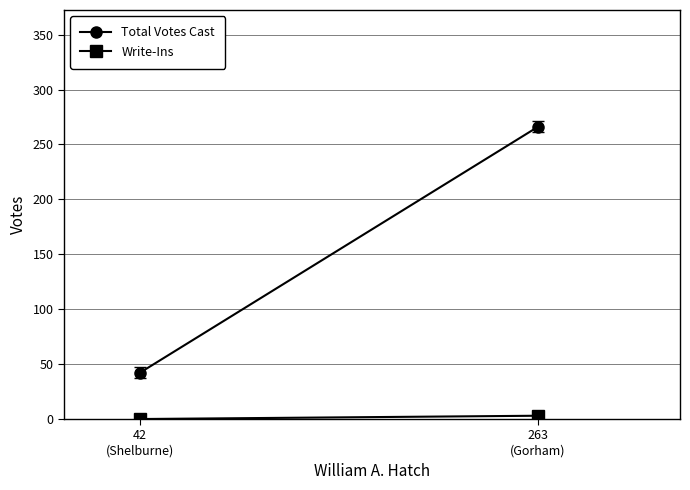

What is the label of the 1st point from the left?

263
(Gorham)